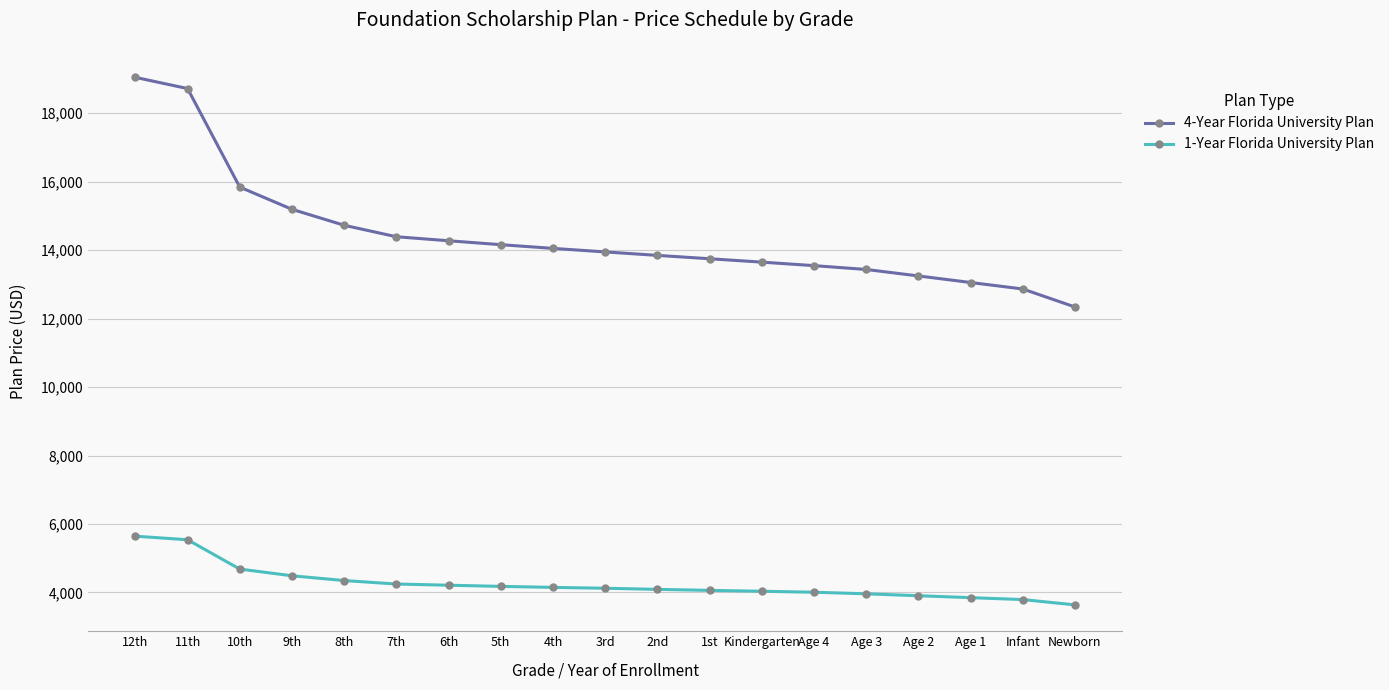

The 4-Year Florida University Plan series shows 13844.0 at 2nd. True or false?

True